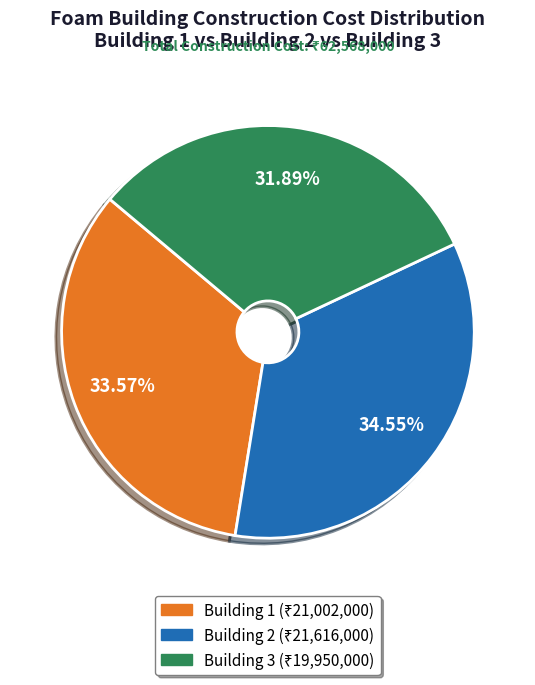

Does Building 2 account for over 50% of the chart?

No